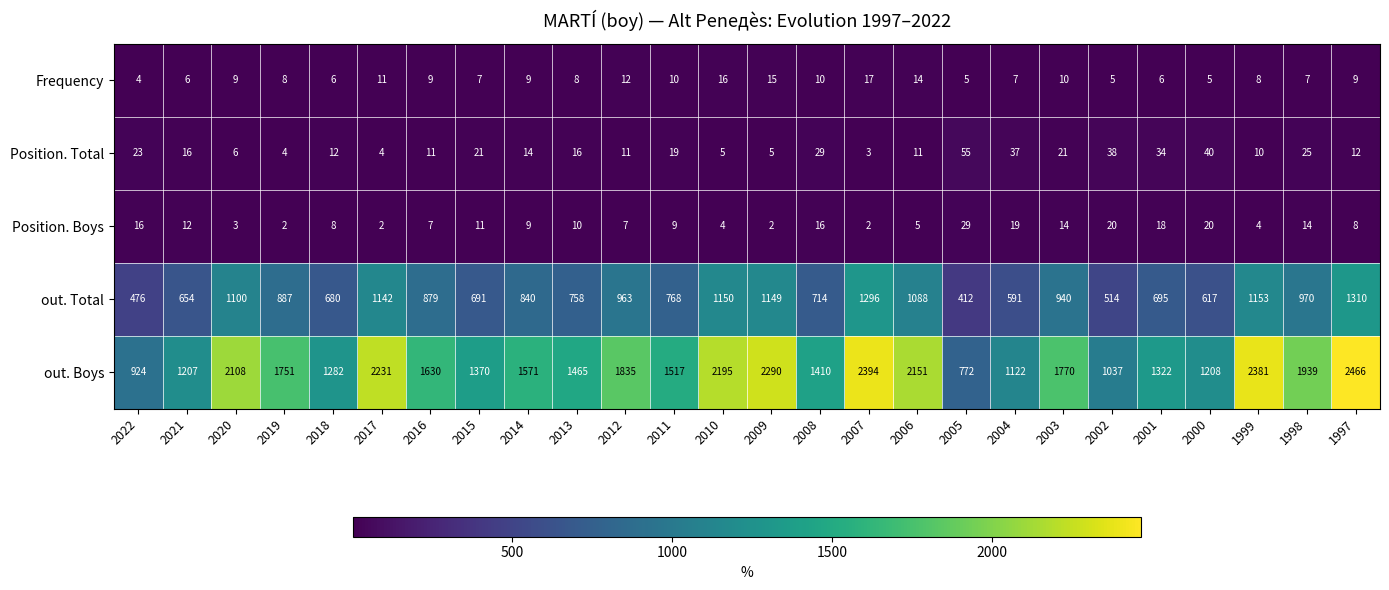

At which category is the sum across all series the highest?

1997